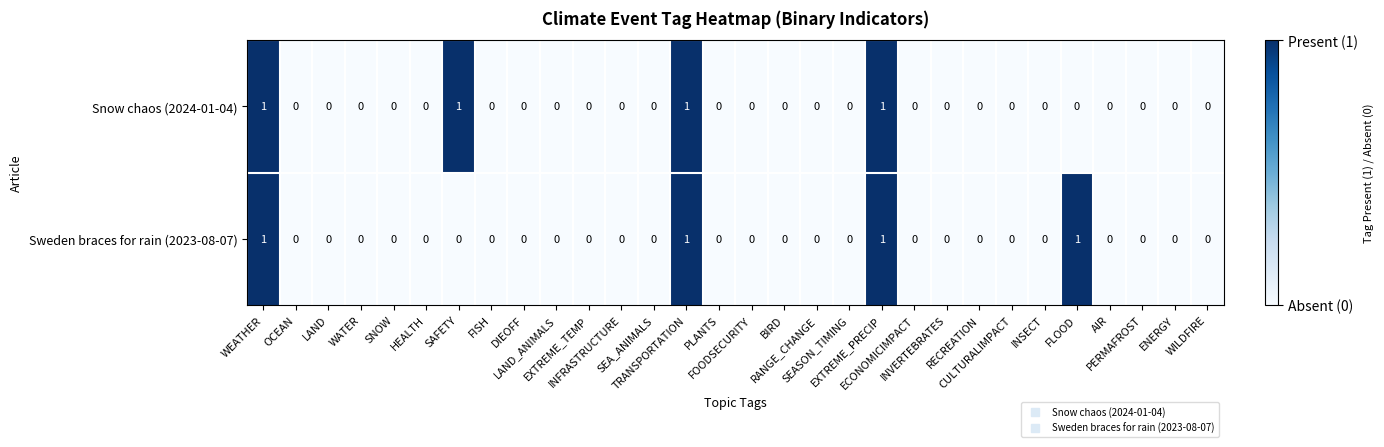

Count the Sweden braces for rain (2023-08-07) values in the range 0 to 1.

30